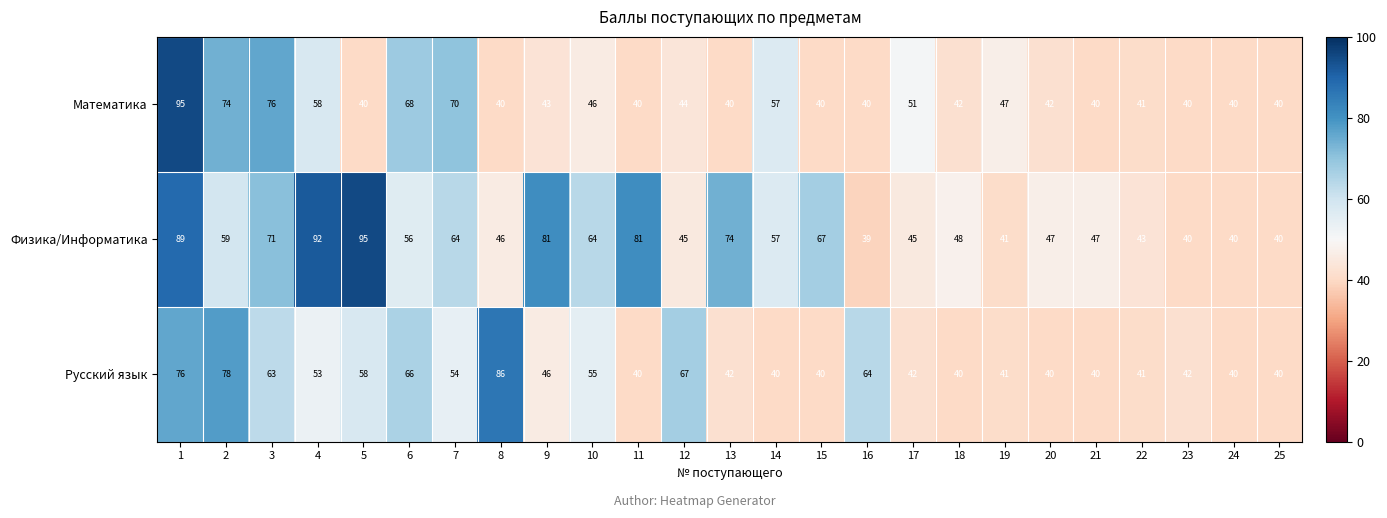

What is the difference between the Математика values at 3 and 19?

29